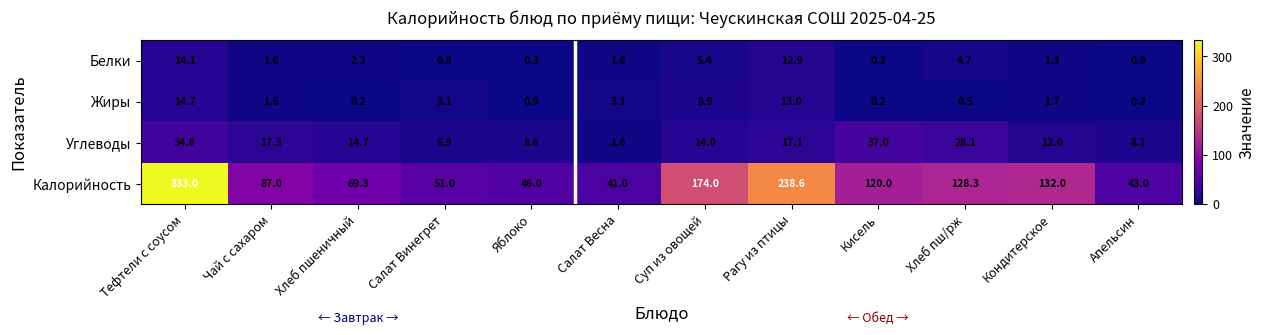

Count the number of data series in this chart.

4